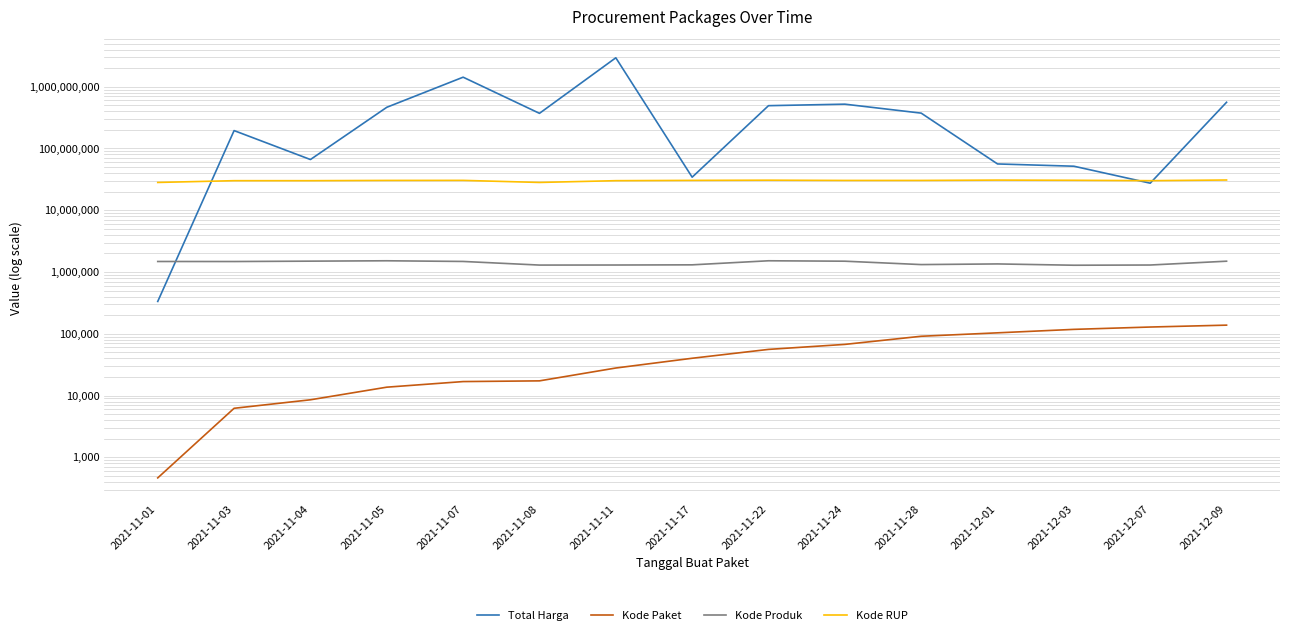

How many data points in Kode Paket are less than 40112?

7